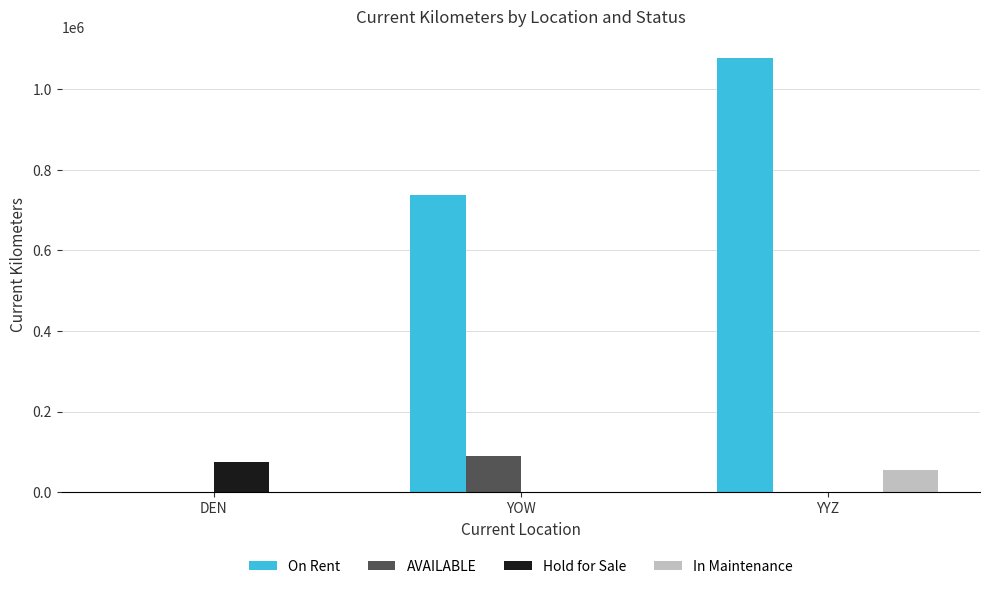

Between DEN and YYZ, which series saw the biggest shift?

On Rent